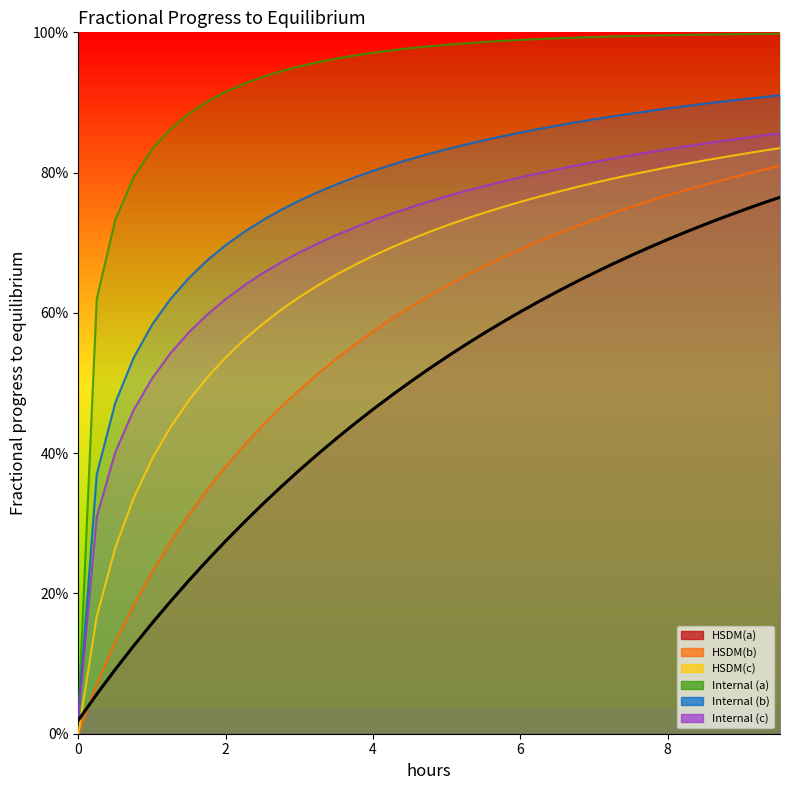

True or false: Internal (b) and HSDM(a) intersect in this chart.

False